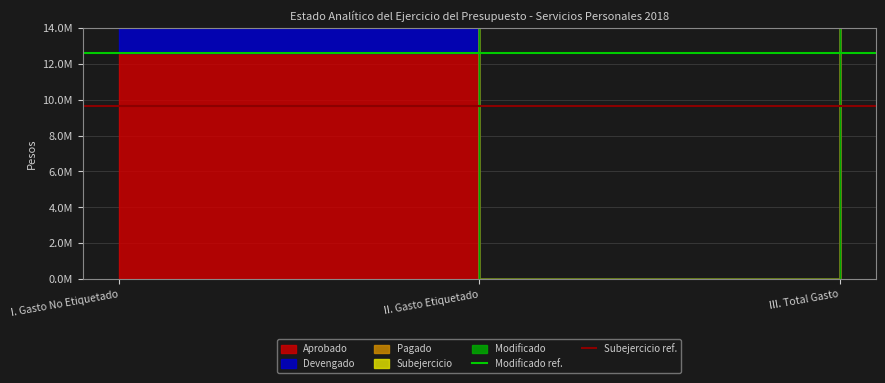

How many lines are shown in the chart?

2